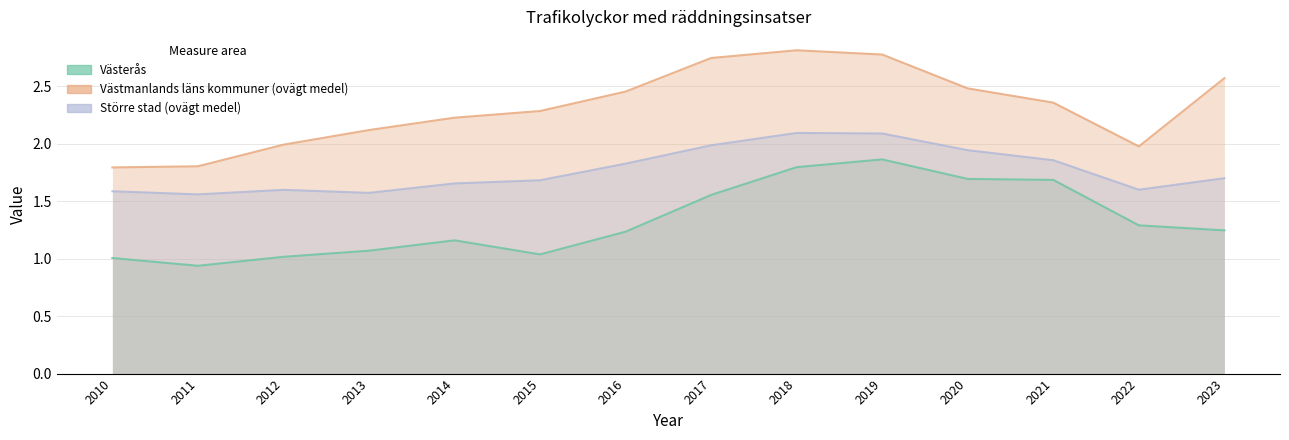

The value of Större stad (ovägt medel) at 2020 is 3.5. True or false?

False